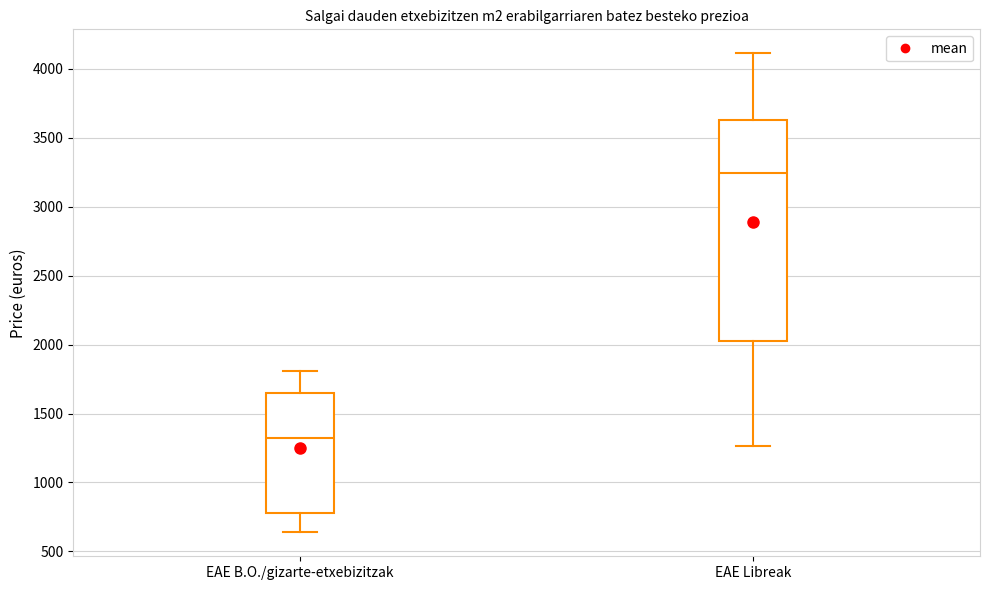

Reading left to right, read every box against the y-axis: the position of its median line, the range the box covers, and the ends of its whiskers. The values are not printed on the chart, so give them approximately, as read against the axis.

EAE B.O./gizarte-etxebizitzak: median 1300, box 800 to 1650, whiskers 650 to 1800
EAE Libreak: median 3250, box 2050 to 3650, whiskers 1250 to 4100